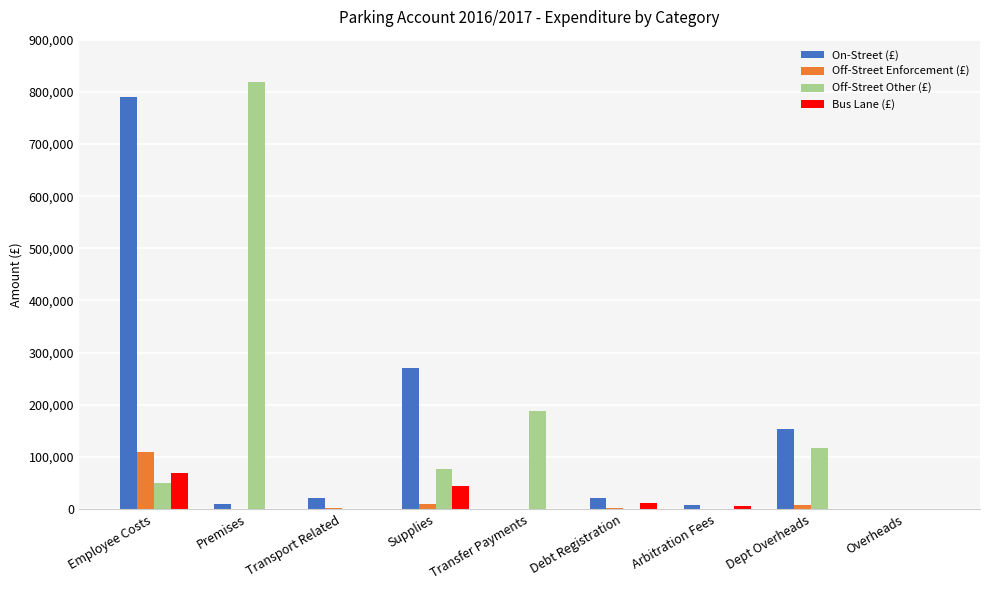

Between Employee Costs and Transfer Payments, which series saw the biggest shift?

On-Street (£)